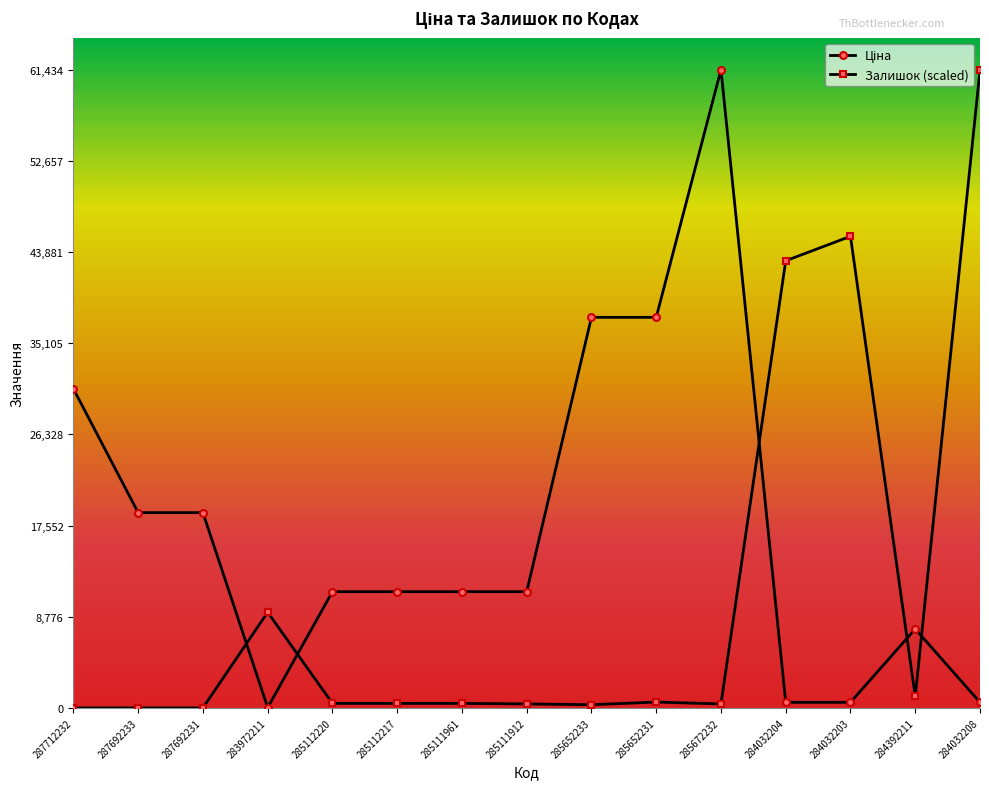

What is the spread (max minus min) of values at 287712232?

30717.1